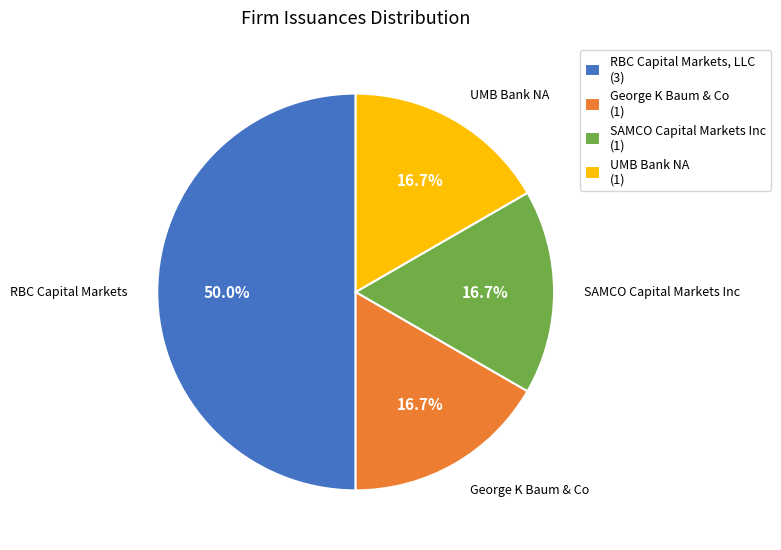

Is George K Baum & Co (1) the majority of the pie?

No